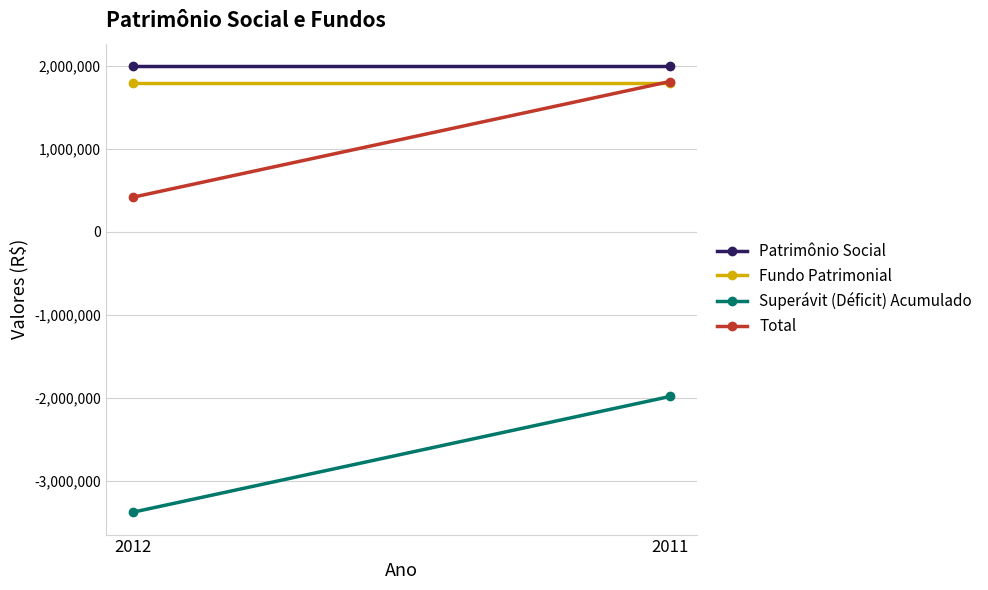

What is the value of the Total point at the 2nd from the left?

1812775.0